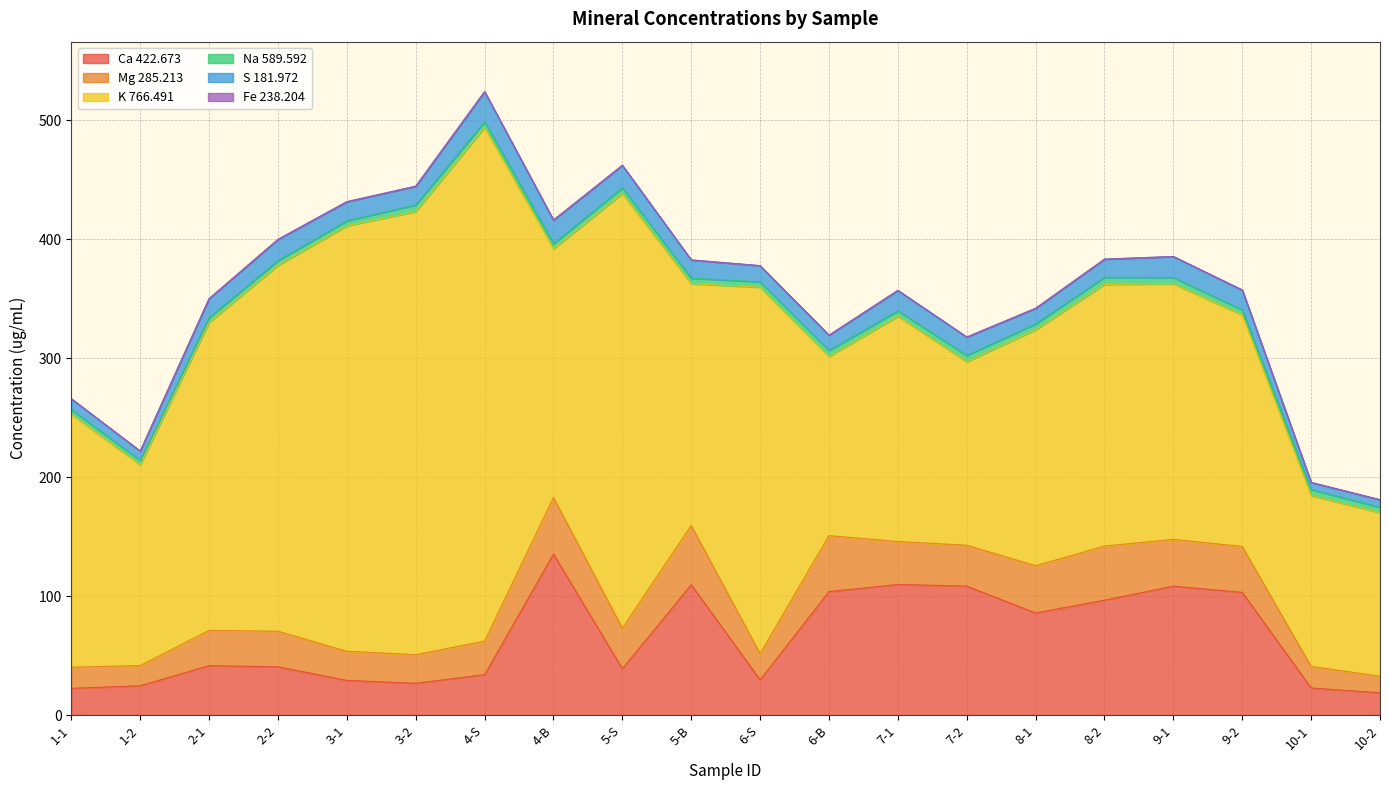

At which label does Fe 238.204 reach its peak?

5-S